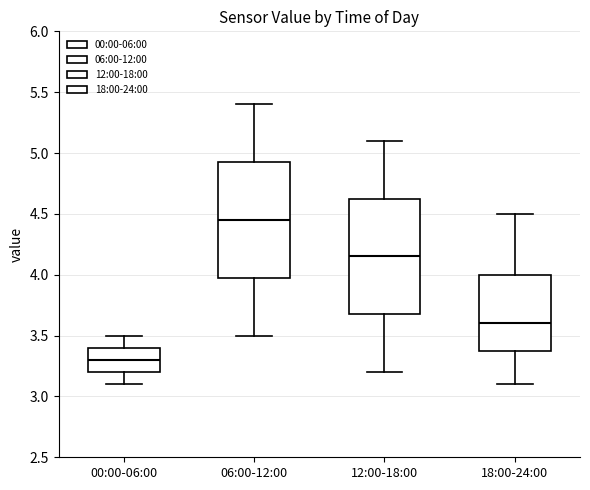

Reading left to right, read every box against the y-axis: the position of its median line, the range the box covers, and the ends of its whiskers. The values are not printed on the chart, so give them approximately, as read against the axis.

00:00-06:00: median 3.30, box 3.20 to 3.40, whiskers 3.10 to 3.50
06:00-12:00: median 4.45, box 4.00 to 4.95, whiskers 3.50 to 5.40
12:00-18:00: median 4.15, box 3.70 to 4.65, whiskers 3.20 to 5.10
18:00-24:00: median 3.60, box 3.40 to 4.00, whiskers 3.10 to 4.50